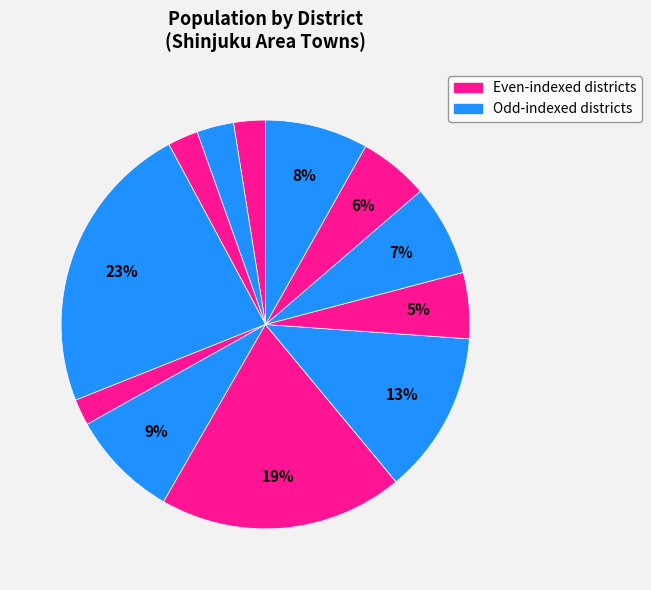

How many segments does this pie chart have?

12